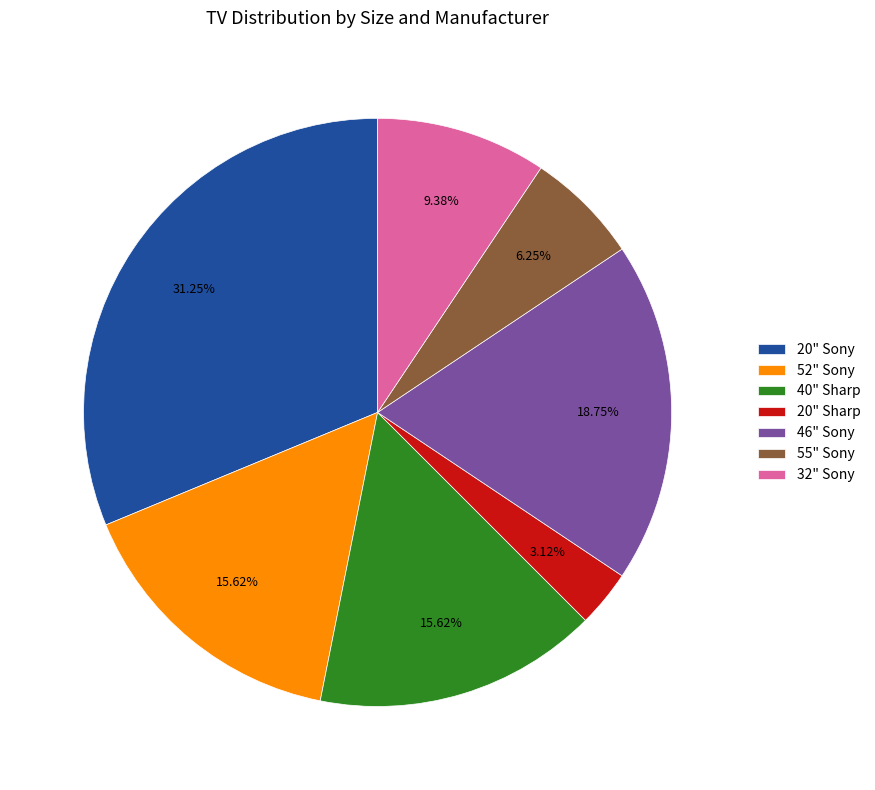

Does any single category account for the majority?

No